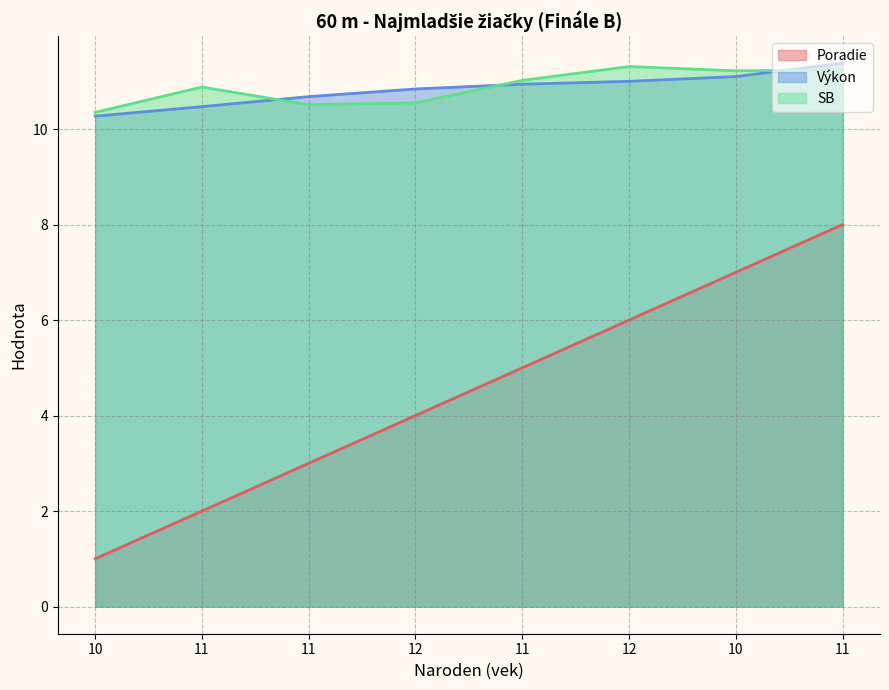

What is the difference between the maximum and minimum values in the SB series?

1.0